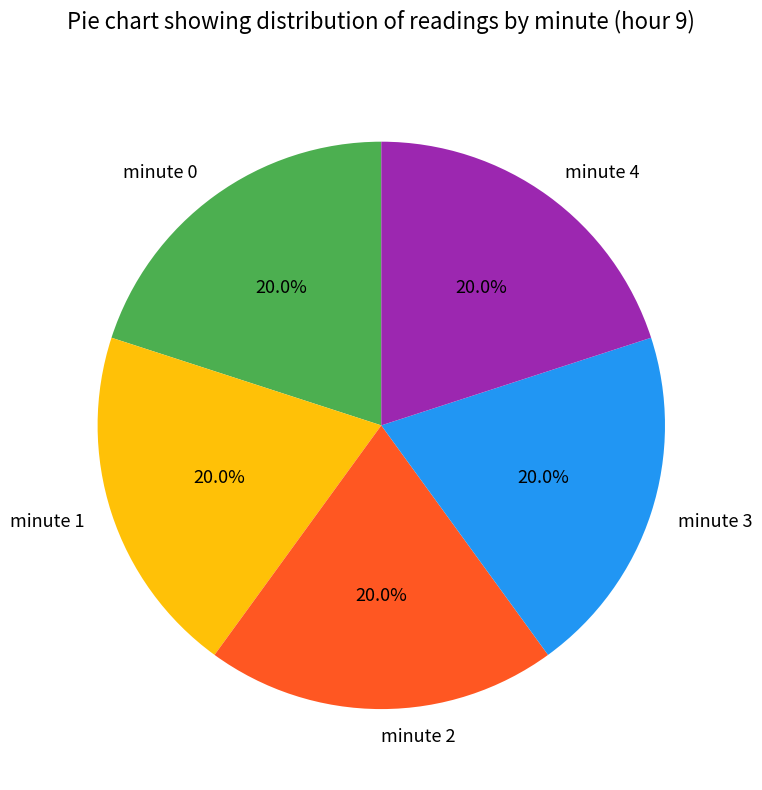

Count the number of slices in the pie.

5